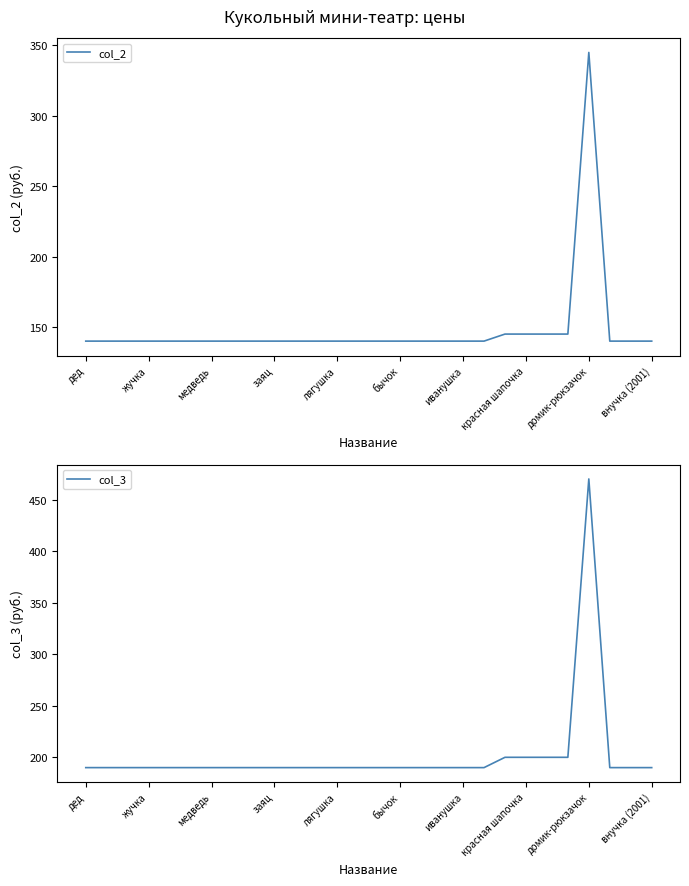

Rank the series at 14 from highest to lowest value.

col_3, col_2